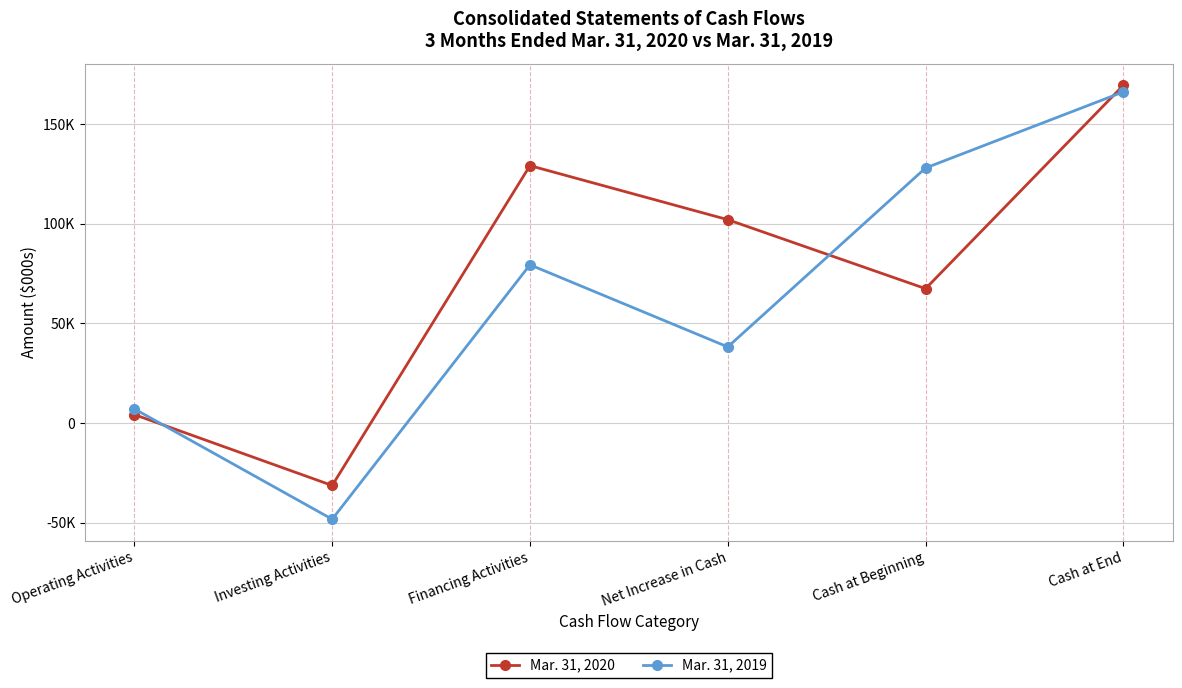

What is the sum of the Mar. 31, 2019 values at Net Increase in Cash and Investing Activities?

-10094